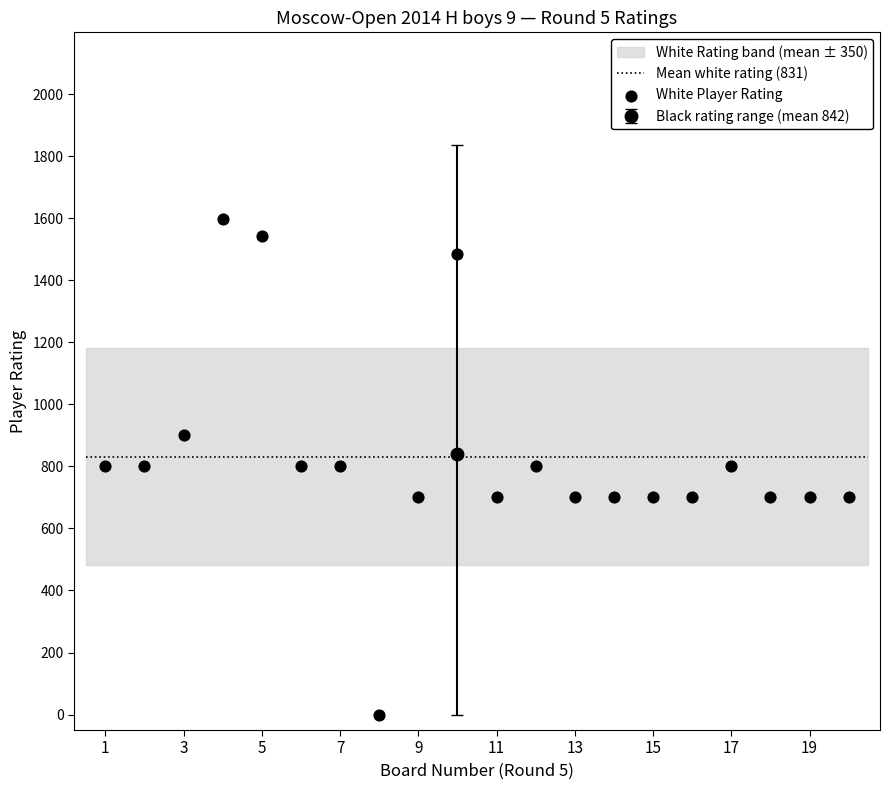

What is the range of X values (max minus min)?

19